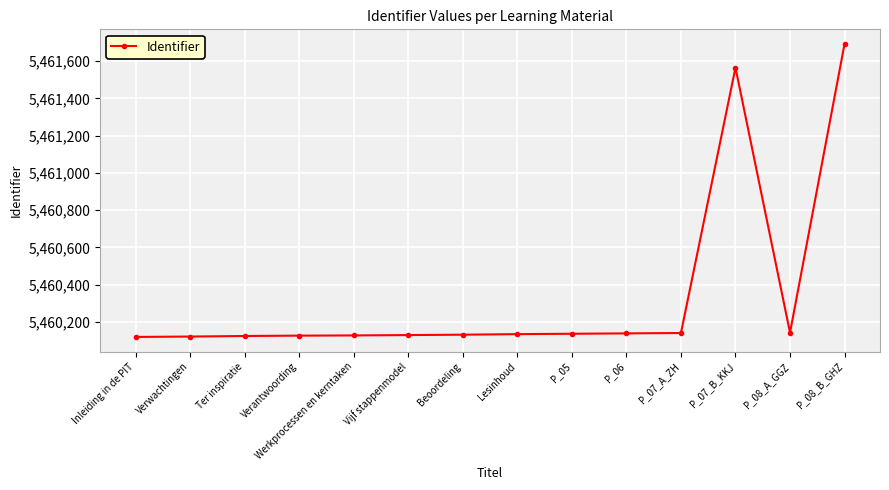

What is the label of the 13th point from the right?

Verwachtingen